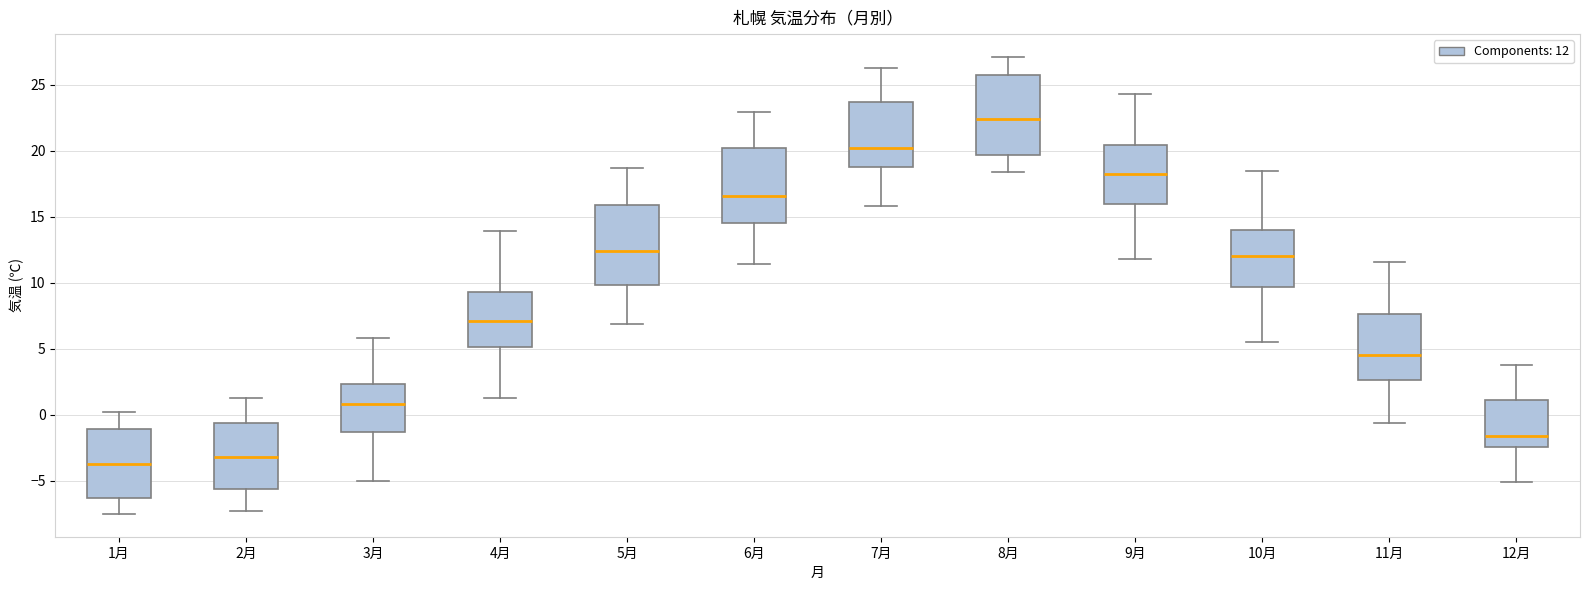

Where does the upper whisker of the box for 1月 end on the y-axis? The values are not printed on the chart, so give them approximately, as read against the axis.

0.0